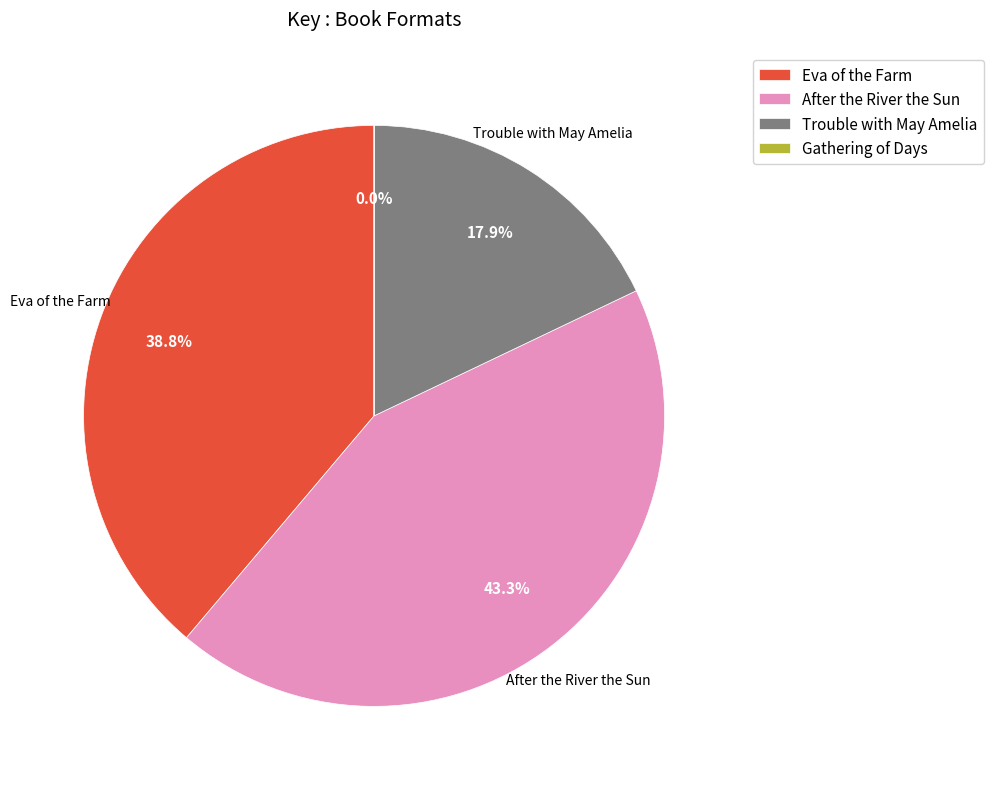

Does After the River the Sun represent more than half of the total?

No